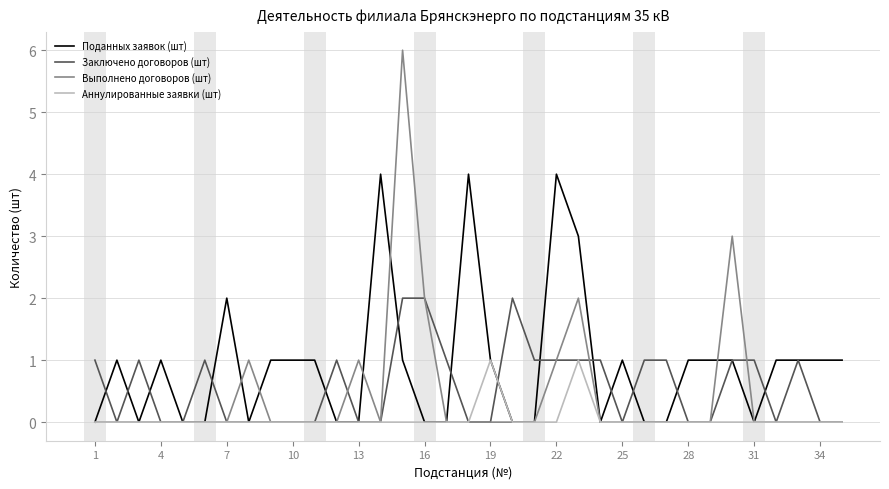

What is the sum of all Заключено договоров (шт) values?

20